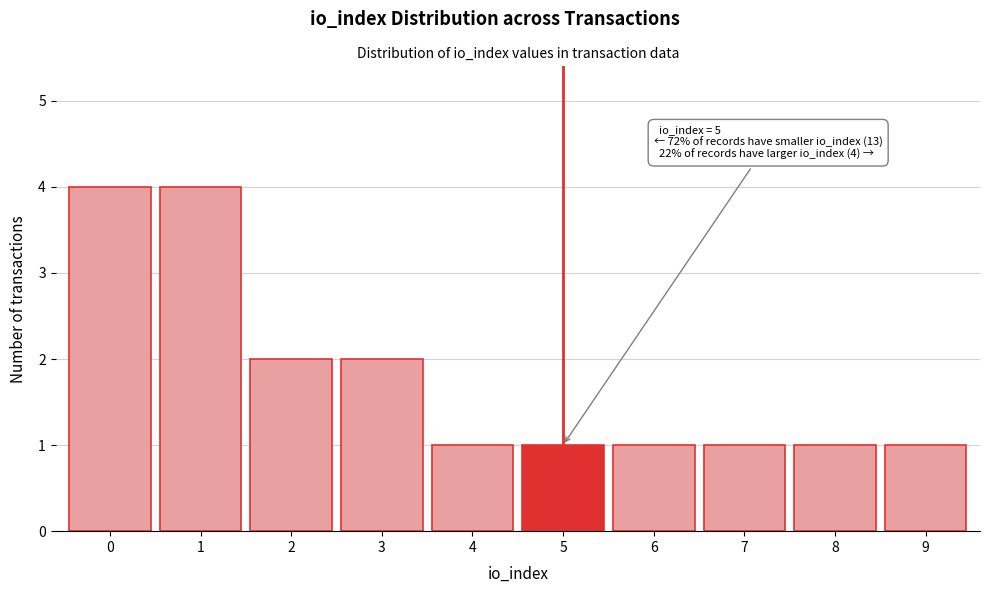

Reading left to right, transcribe all the data shown in this chart.

4	4	2	2	1	1	1	1	1	1